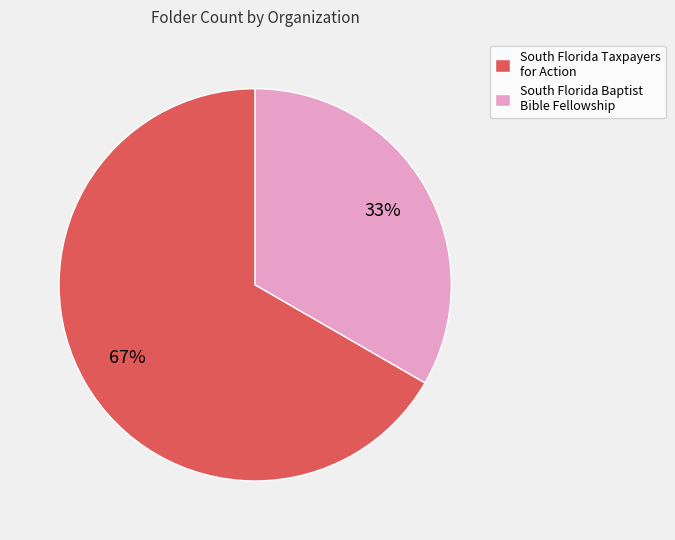

What is the largest slice in the pie chart?

South Florida Taxpayers for Action